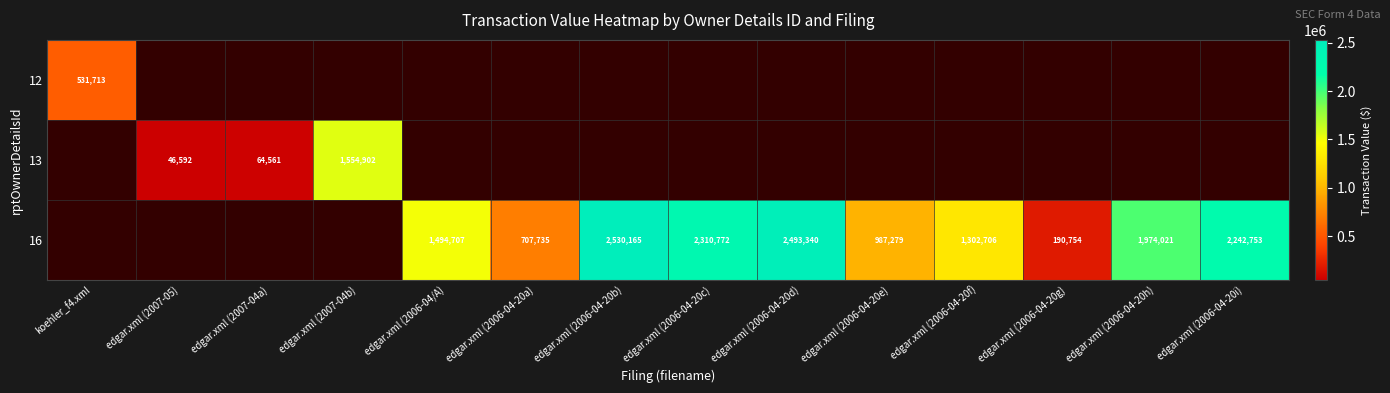

What is the minimum value shown in the chart?

46592.0